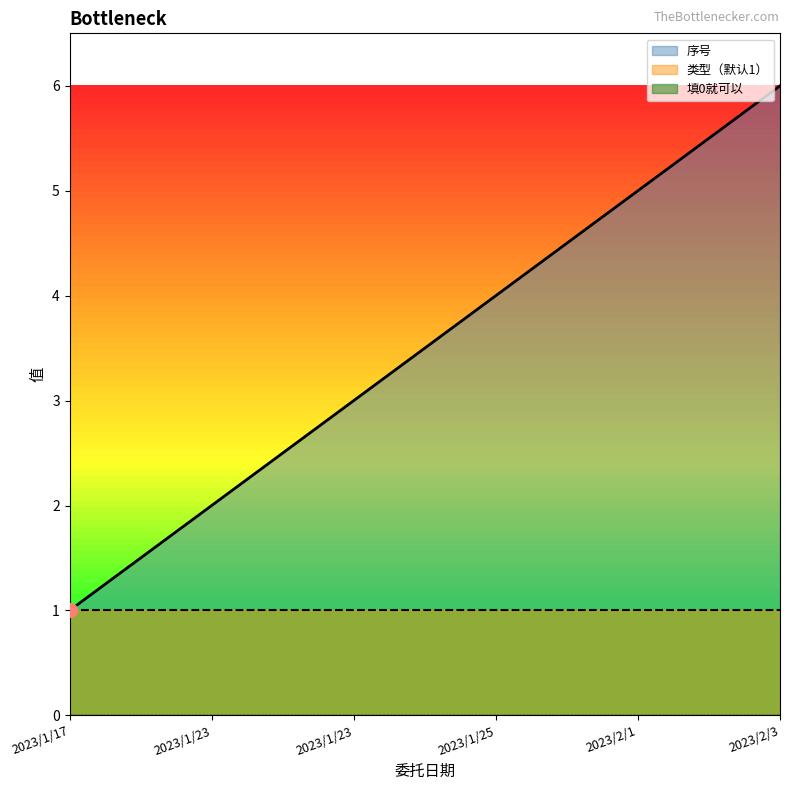

How many categories are shown in the chart?

6